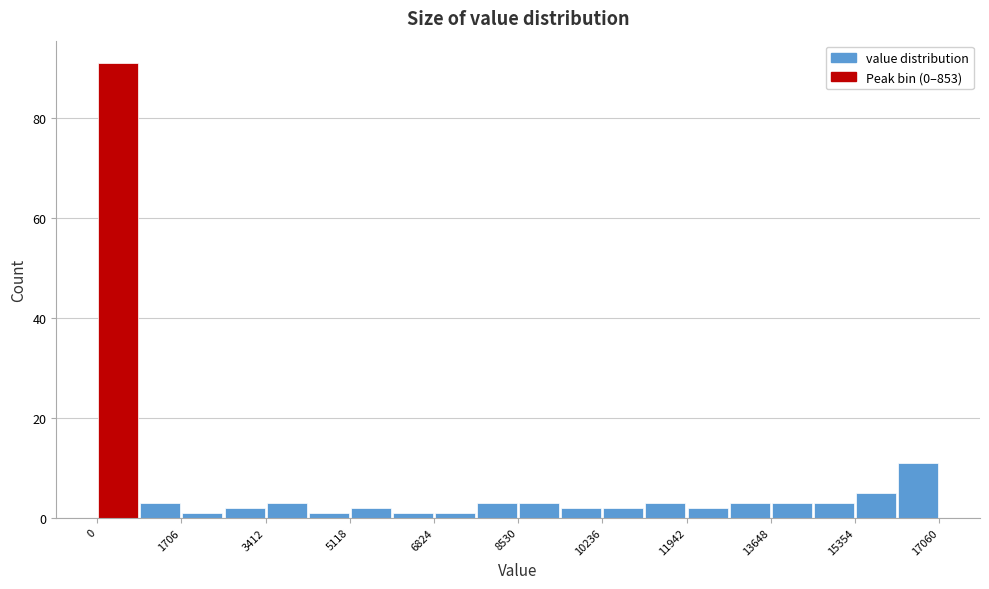

Reading left to right, list every bar in this chart as the range it spans on the x-axis followed by its height. Neither the bar edges nor the heights are printed on the chart, so give them approximately, as read against the axes.

0 to 800: 92
800 to 1800: 4
1800 to 2600: under 2
2600 to 3400: 2
3400 to 4200: 4
4200 to 5200: under 2
5200 to 6000: 2
6000 to 6800: under 2
6800 to 7600: under 2
7600 to 8600: 4
8600 to 9400: 4
9400 to 10200: 2
10200 to 11000: 2
11000 to 12000: 4
12000 to 12800: 2
12800 to 13600: 4
13600 to 14600: 4
14600 to 15400: 4
15400 to 16200: 6
16200 to 17000: 12